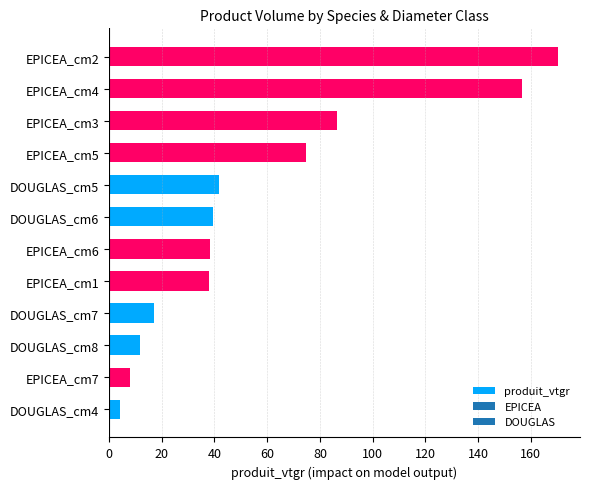

What is the maximum value shown in the chart?

170.1